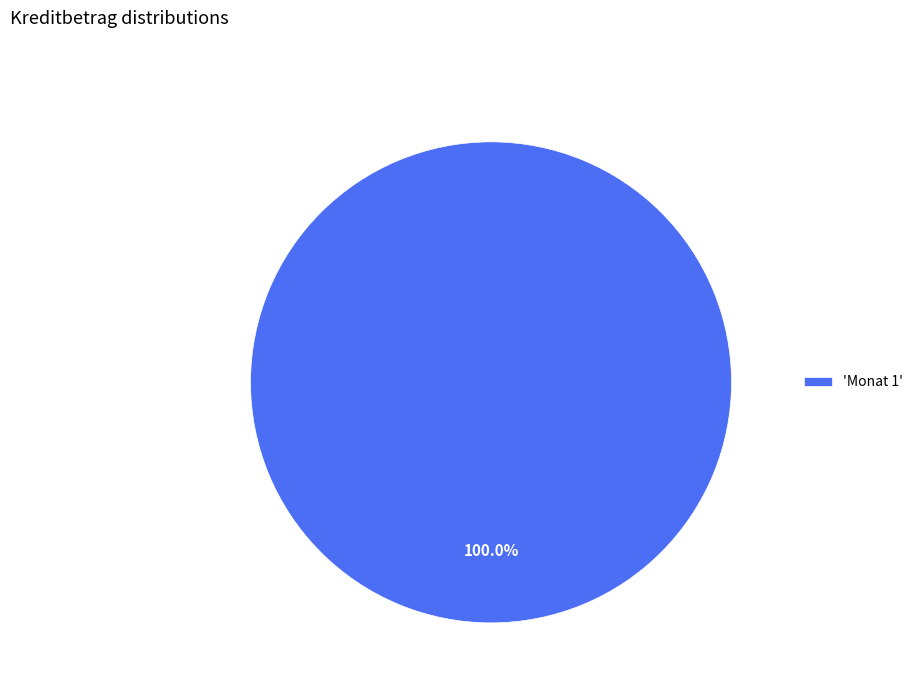

What is the majority slice?

'Monat 1'